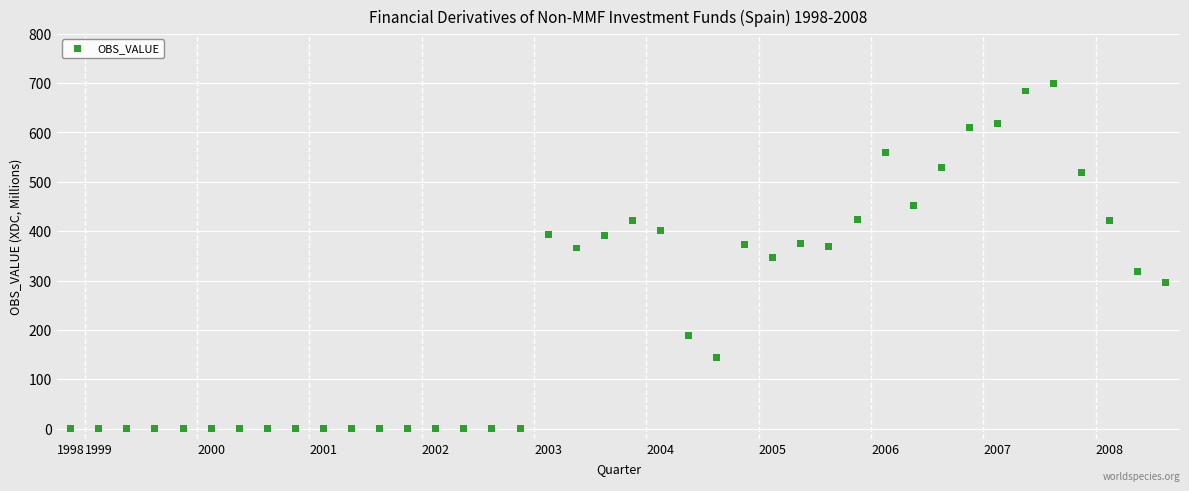

What is the range of Y values (max minus min)?

700